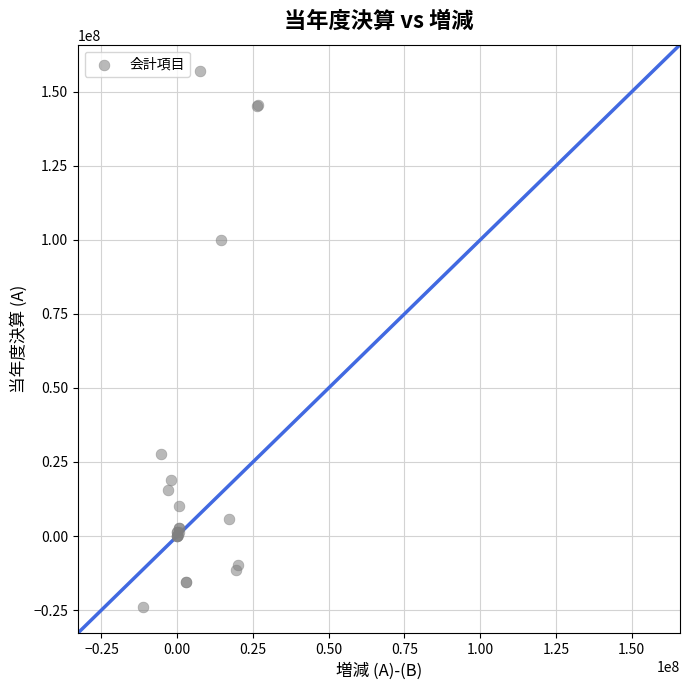

What Y value in the scatter plot is closest to 66542448?

99887466